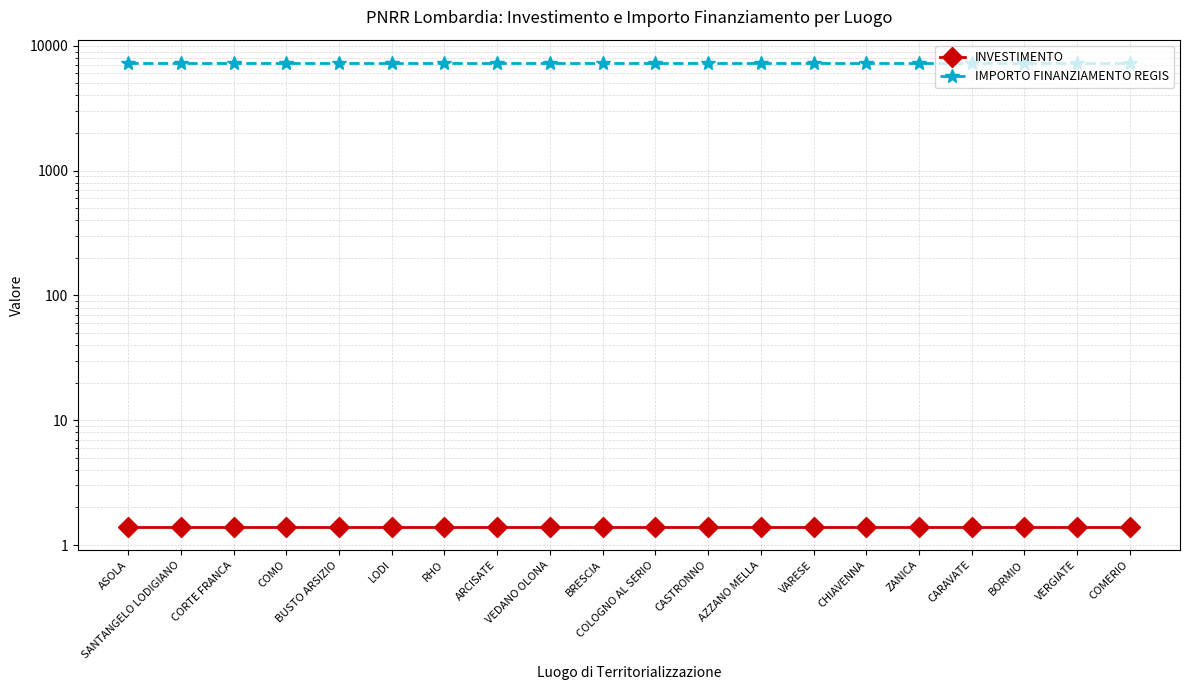

True or false: INVESTIMENTO and IMPORTO FINANZIAMENTO REGIS cross at least once.

False